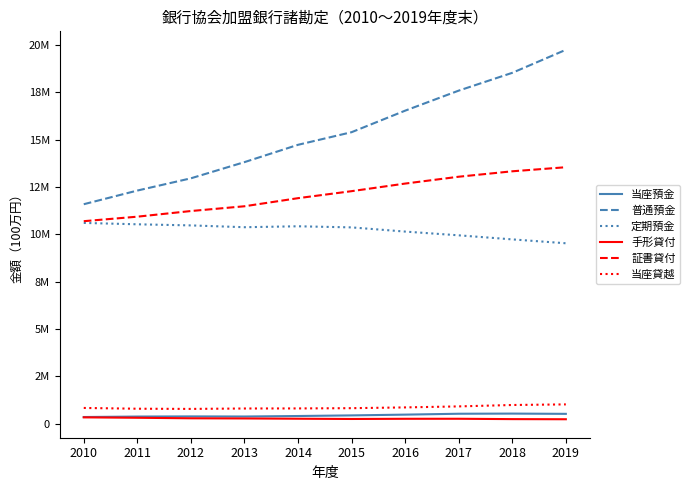

What is the smallest value displayed?

236135